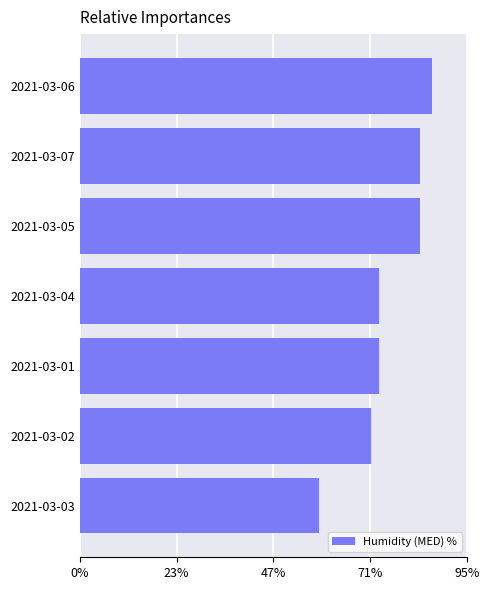

What is the change in value from 2021-03-02 to 2021-03-05?

+12